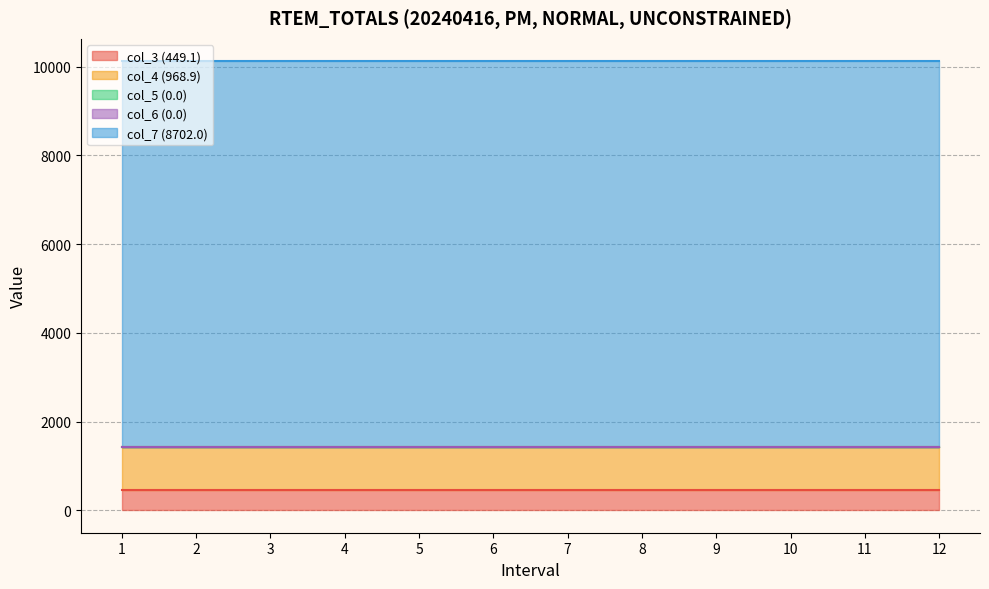

What is the value of the col_3 (449.1) point at the 6th from the left?

449.1